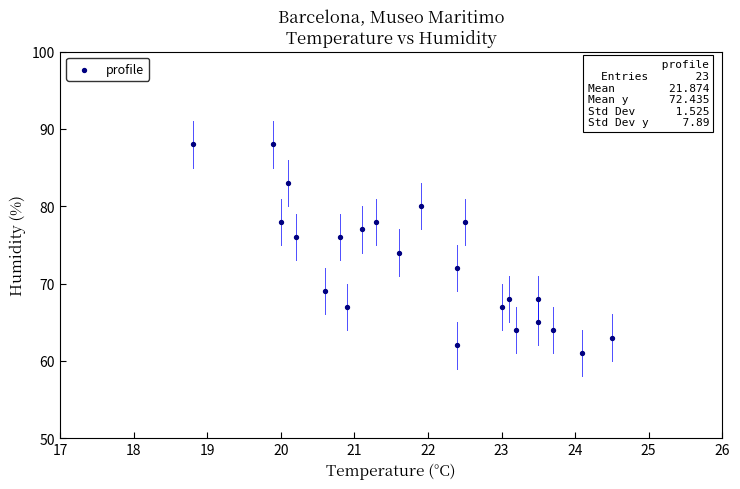

What is the range of Y values (max minus min)?

27